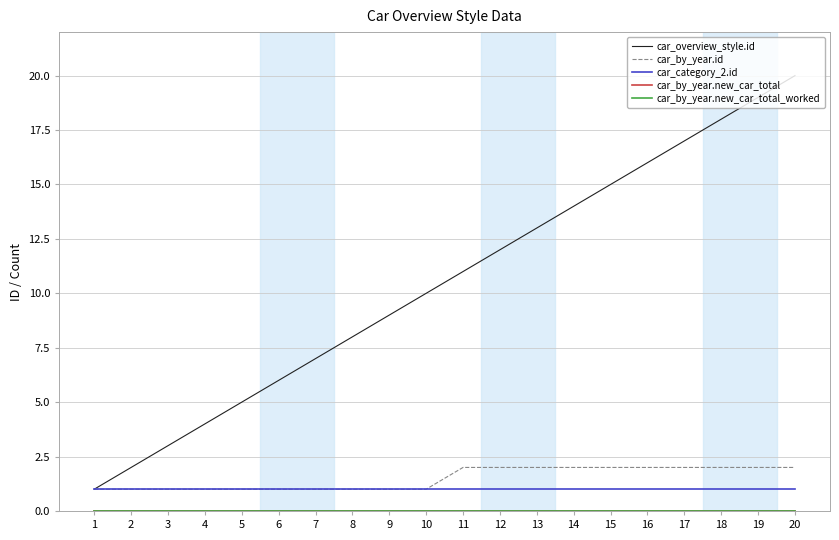

Is this an area chart (filled region under the line)?

No